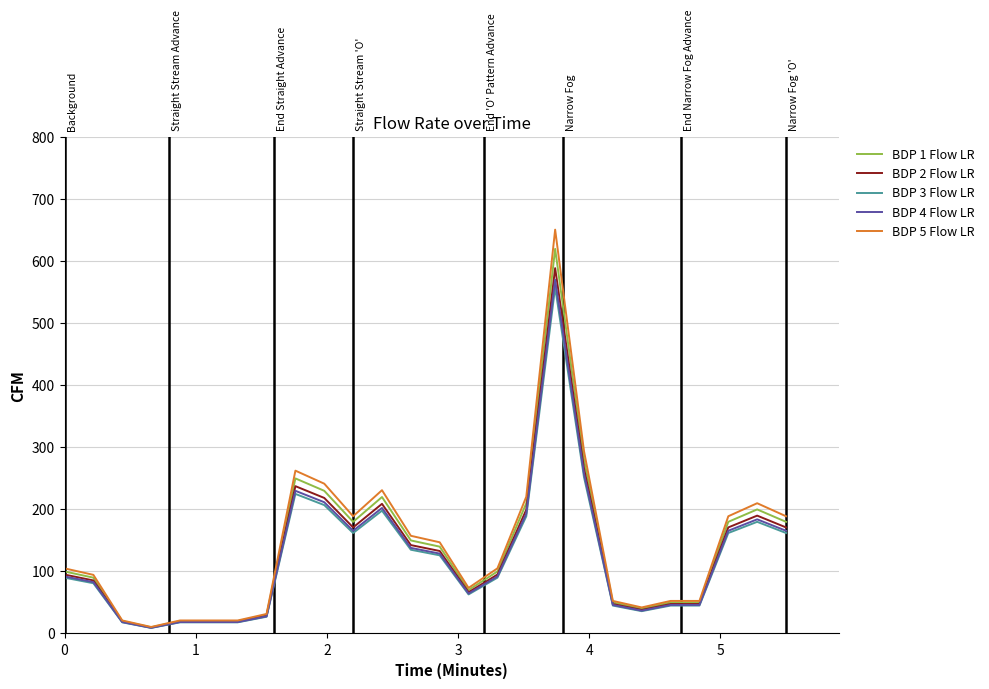

Which series has the largest range (max minus min)?

BDP 5 Flow LR